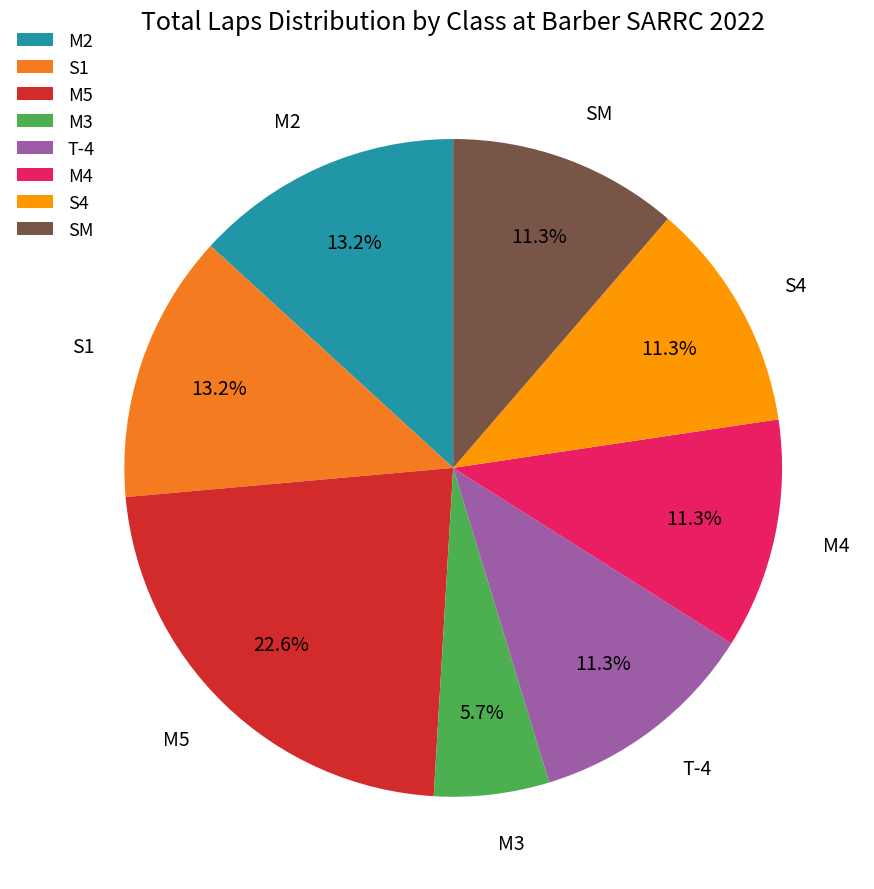

Combined, what portion of the pie is SM and M2?

24.5%